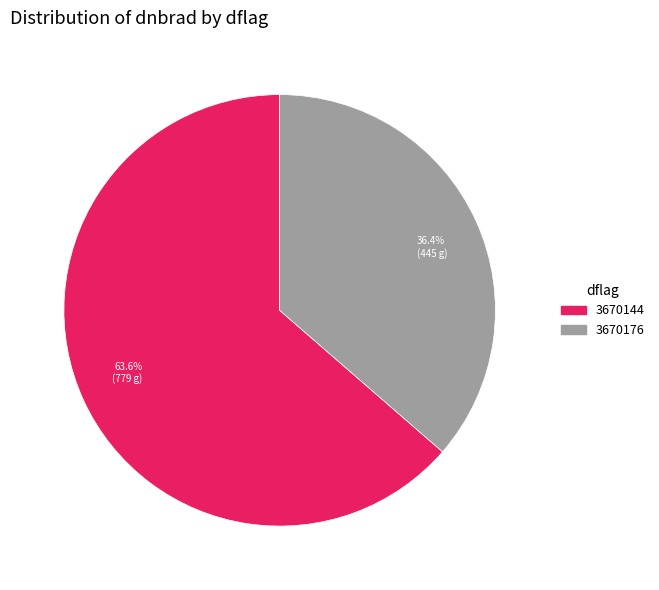

Count the number of slices in the pie.

2